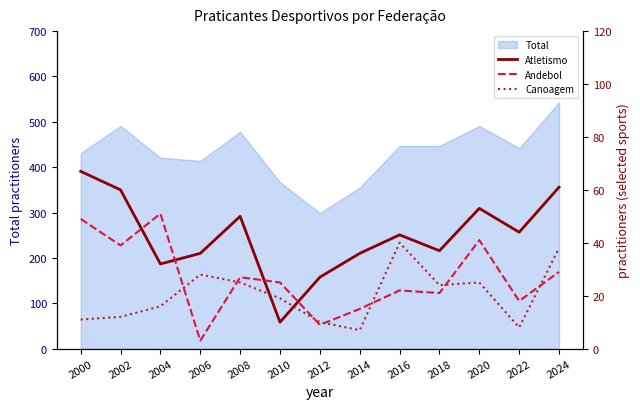

Reading left to right, what are all the values shown in this chart?

Atletismo: 67	60	32	36	50	10	27	36	43	37	53	44	61
Andebol: 49	39	51	3	27	25	9	15	22	21	41	18	29
Canoagem: 11	12	16	28	25	19	10	7	40	24	25	8	38